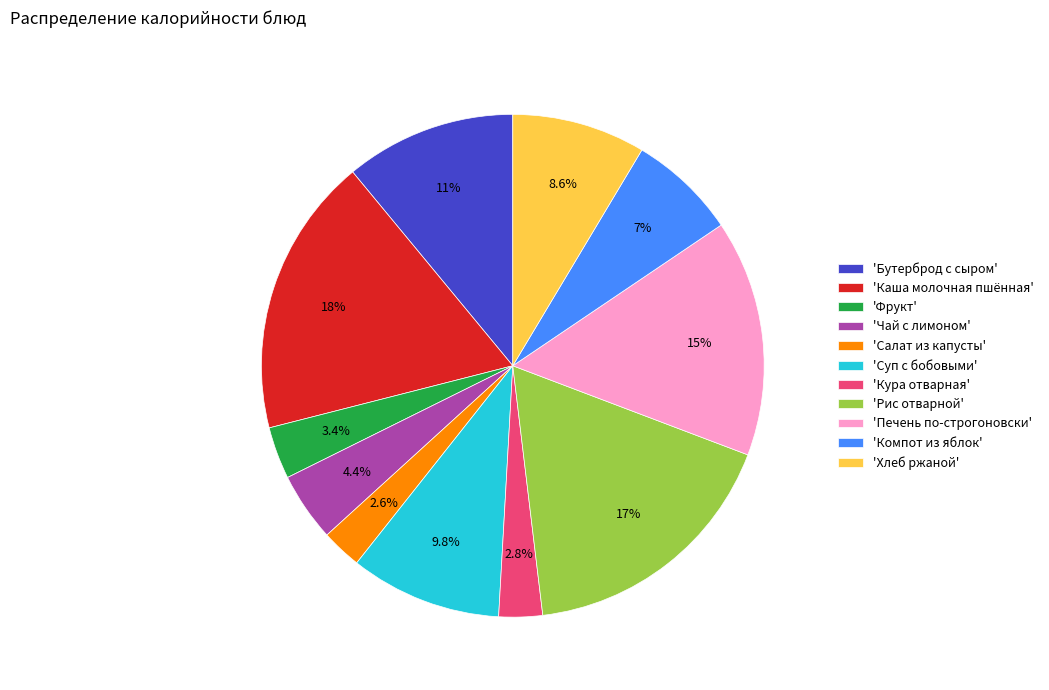

Is the sum of 'Рис отварной' and 'Бутерброд с сыром' greater than half?

No